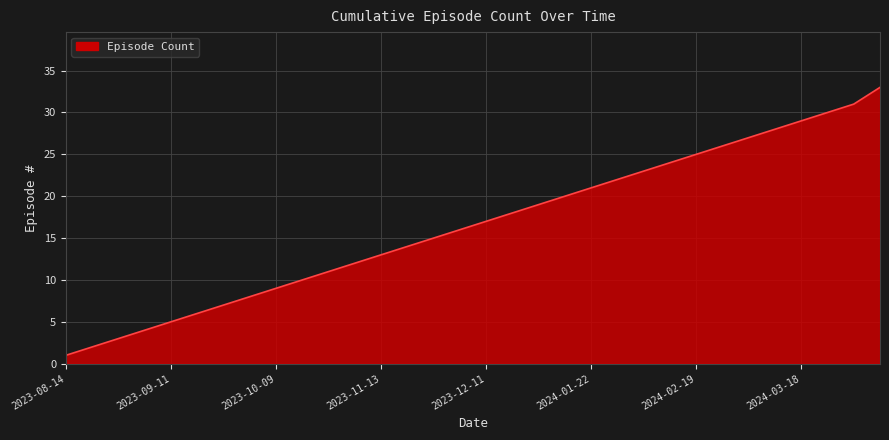

What is the difference between the maximum and minimum values?

32